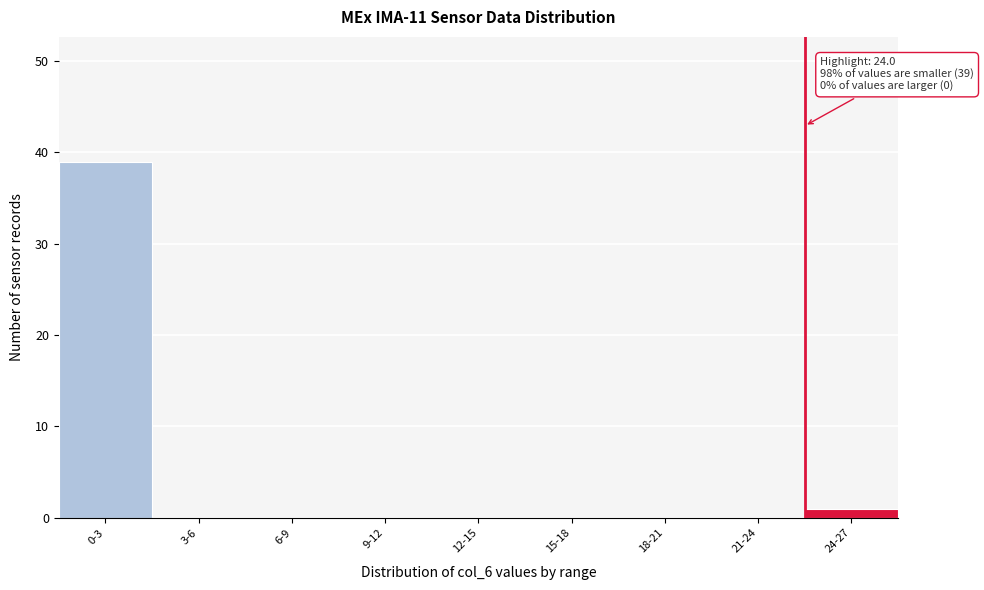

Reading right to left, what are all the values shown in this chart?

24-27=1	21-24=0	18-21=0	15-18=0	12-15=0	9-12=0	6-9=0	3-6=0	0-3=39